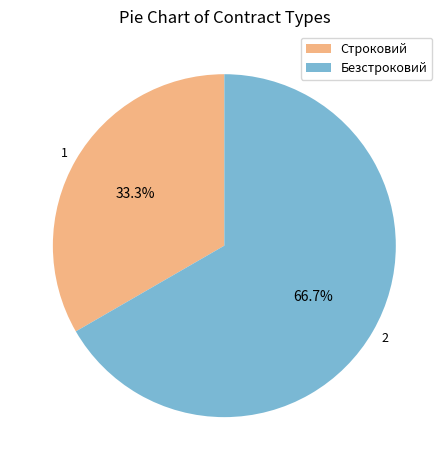

To the nearest percent, what is the difference between the Строковий and Безстроковий slice percentages?

33%